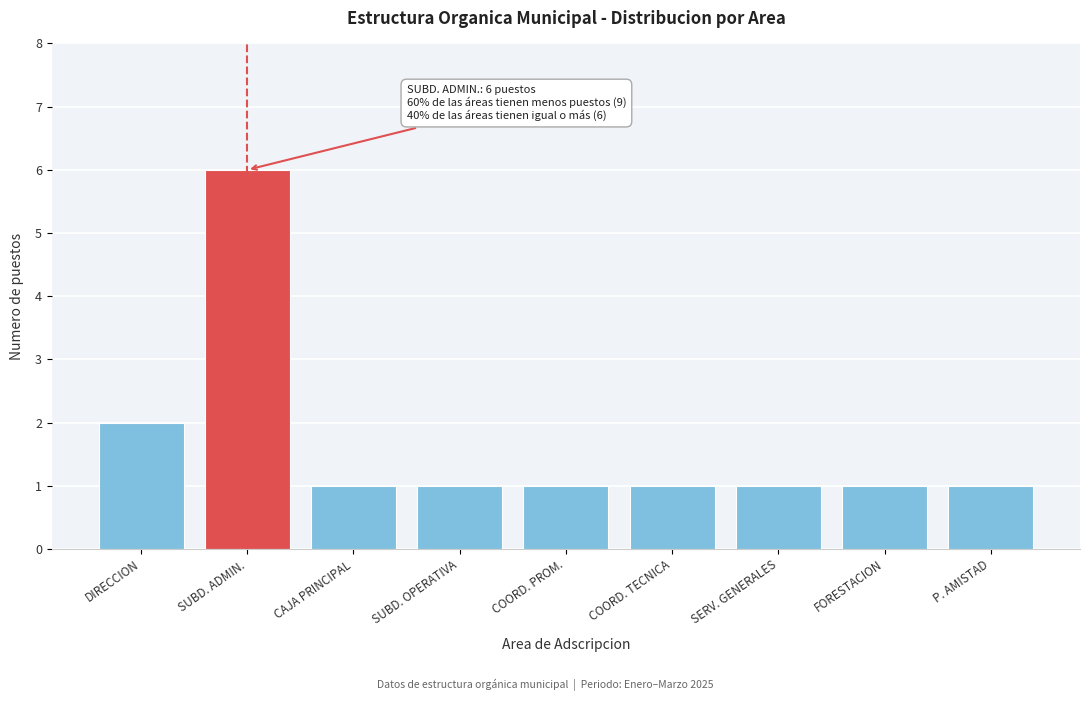

Reading left to right, list all the values displayed in this chart.

2	6	1	1	1	1	1	1	1